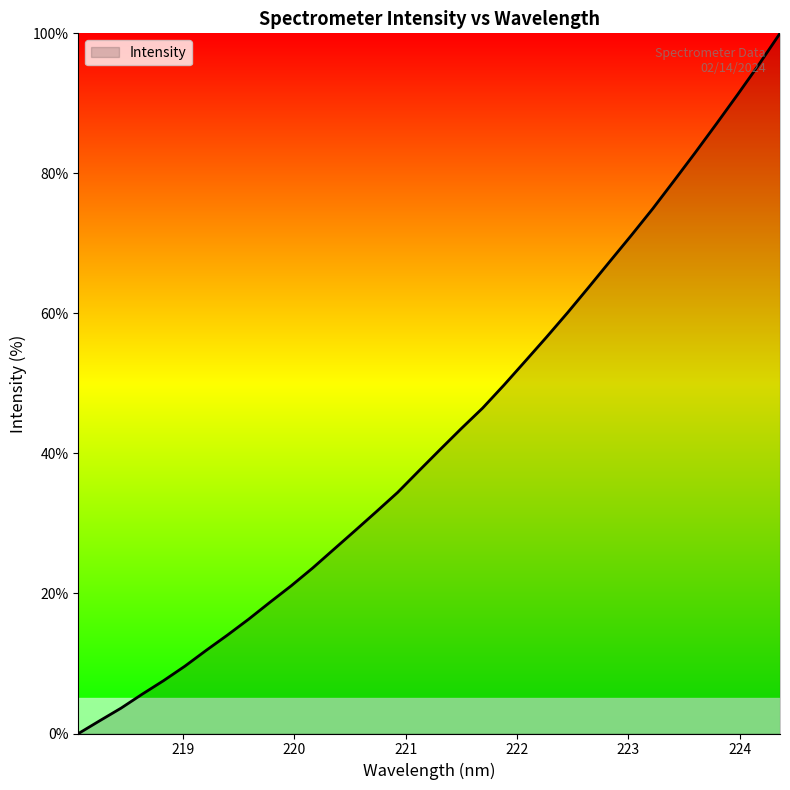

What is the difference between the maximum and minimum values?

100.0